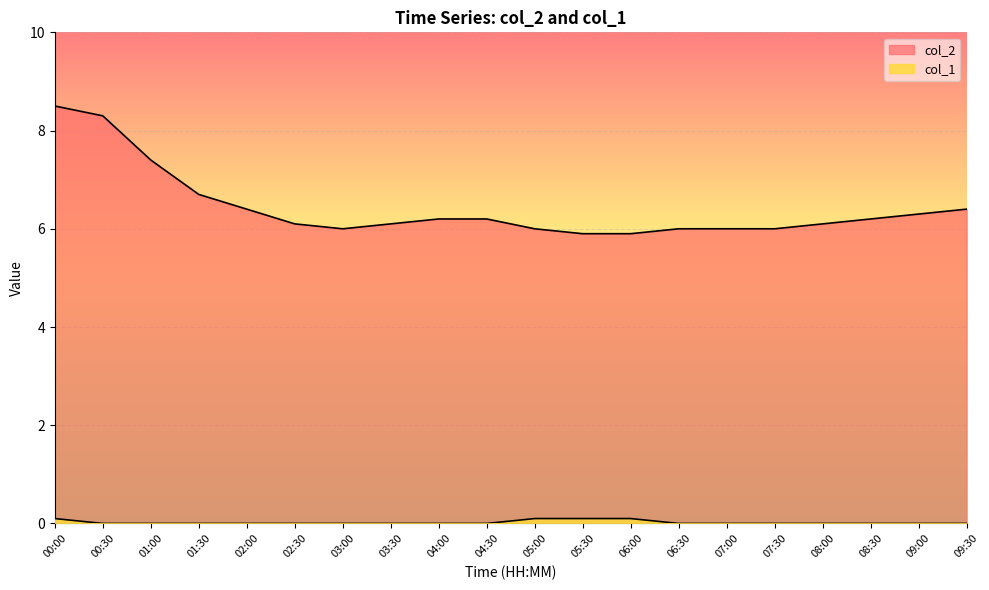

What is the difference between the highest and lowest values at 01:30?

6.7